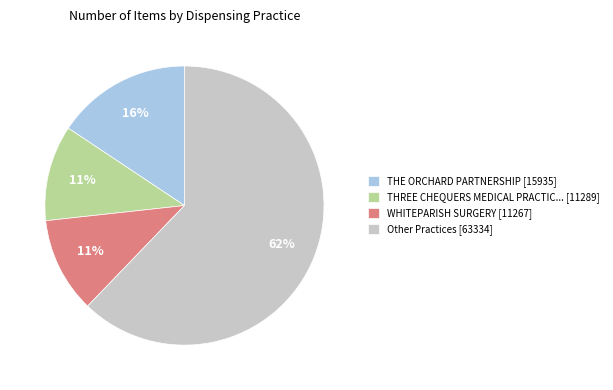

To the nearest percent, what is the average slice percentage?

25%